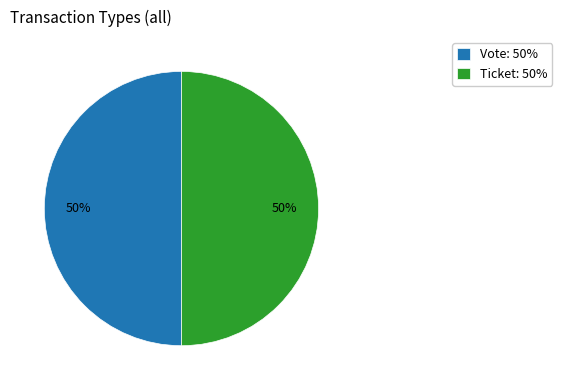

Approximately how many times larger is the value at Vote: 50% compared to Ticket: 50%?

1.0